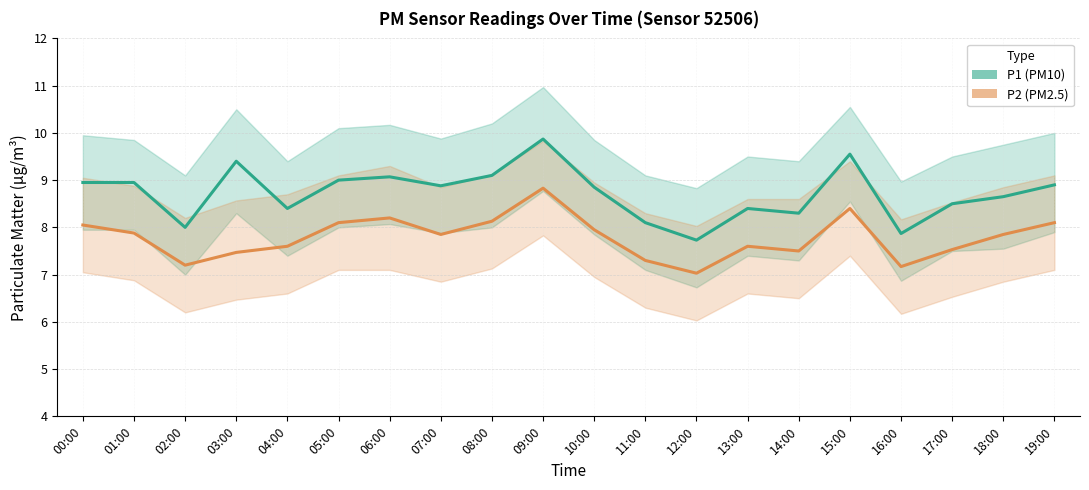

Which category has the lowest value in the P2 (PM2.5) series?

12:00